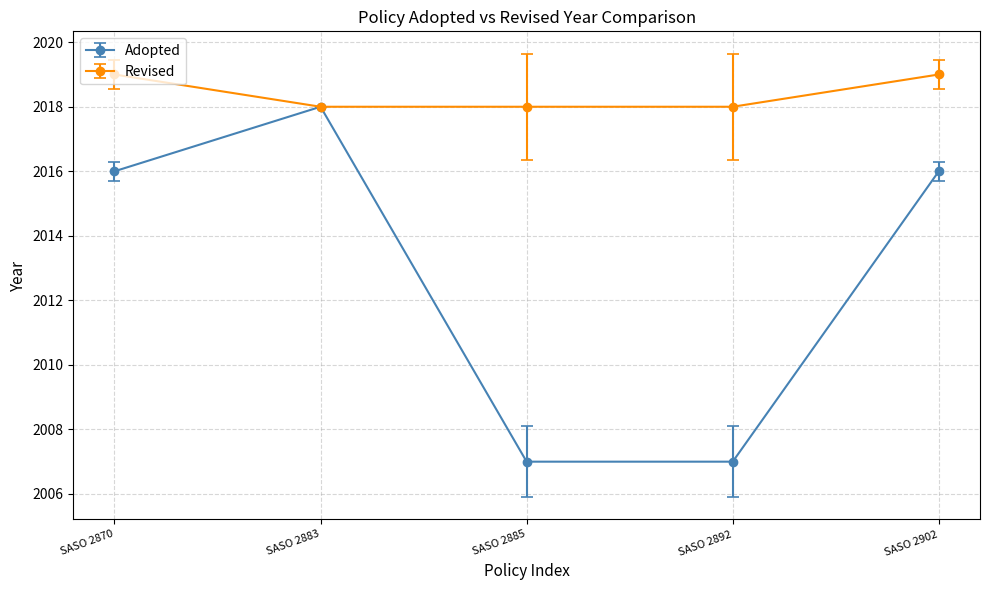

True or false: Adopted has a value of 1216 at SASO 2885.

False